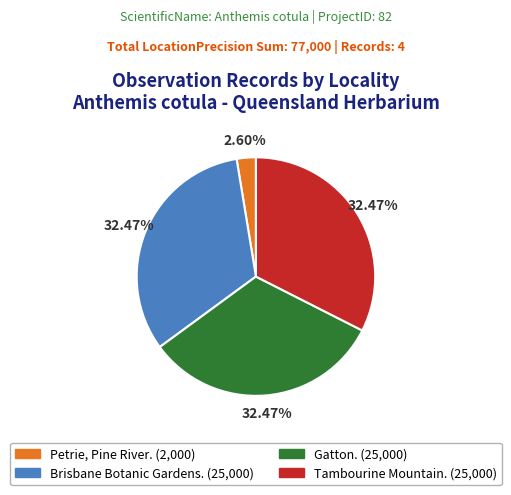

To the nearest percent, what portion does Petrie, Pine River. represent?

3%